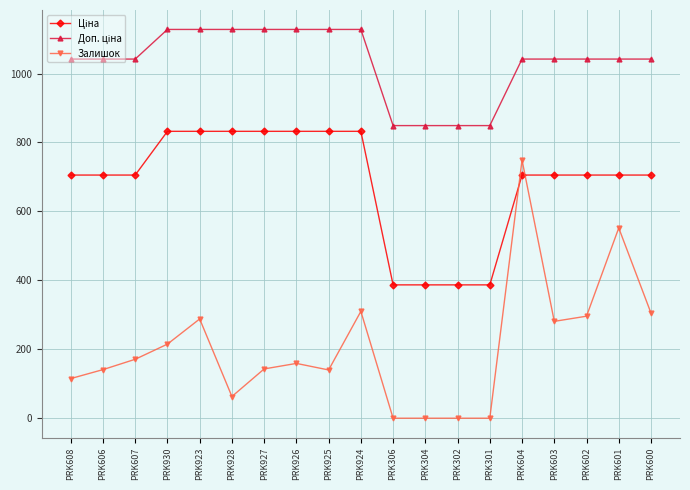

What position from the right is PRK926?

12